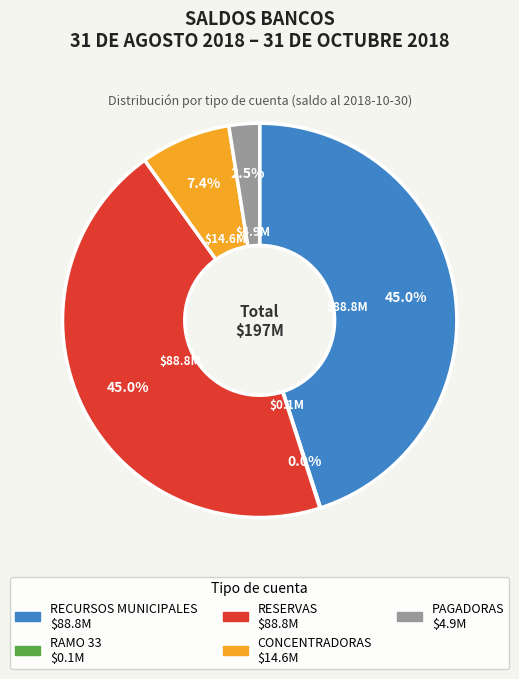

What portion of the pie excludes RECURSOS MUNICIPALES?

55.0%